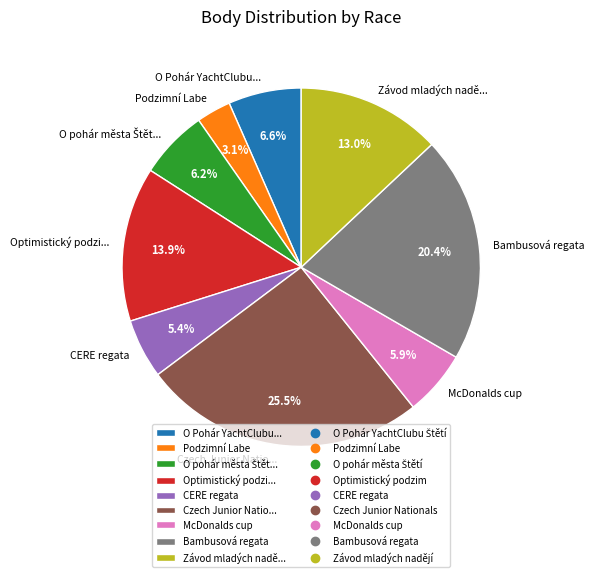

Is the sum of Podzimní Labe and CERE regata greater than half?

No